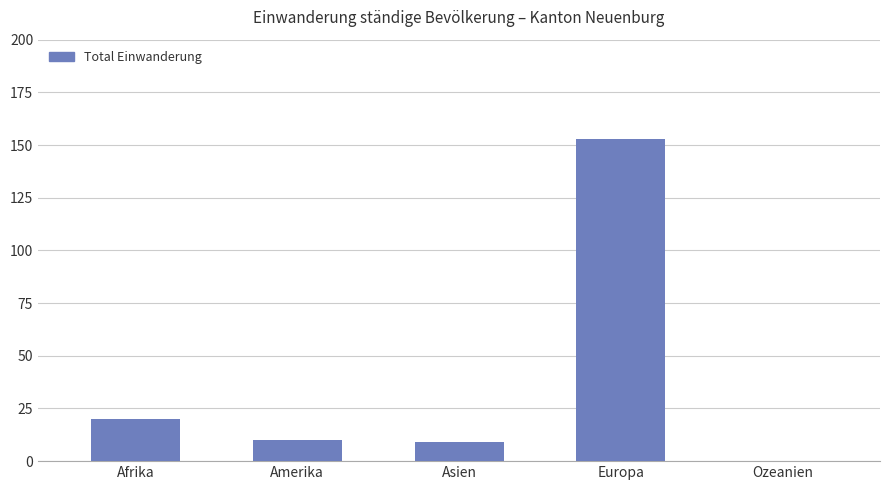

What is the change in value from Afrika to Amerika?

-10